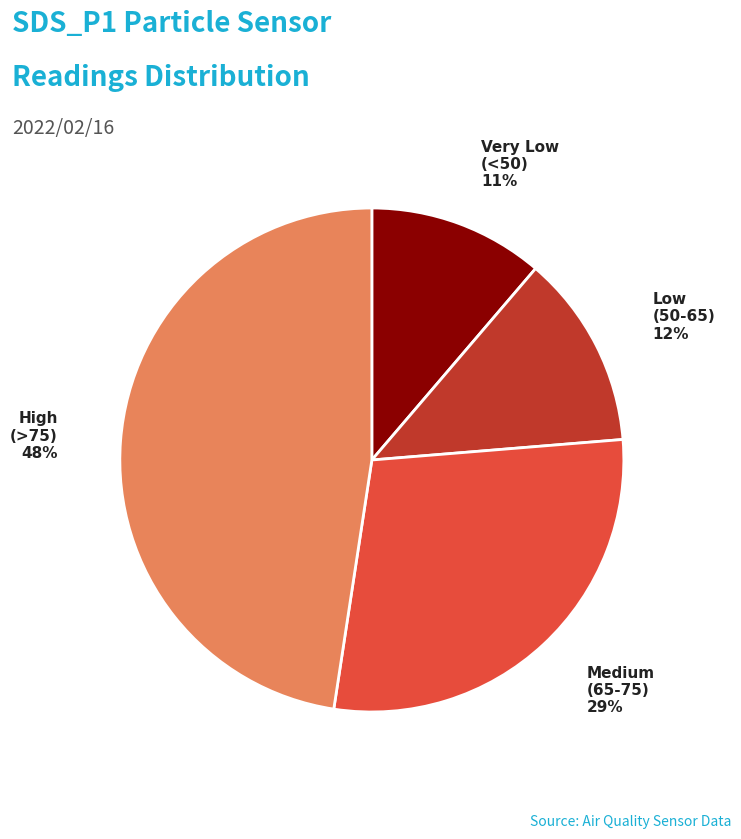

How many slices are in this pie chart?

4